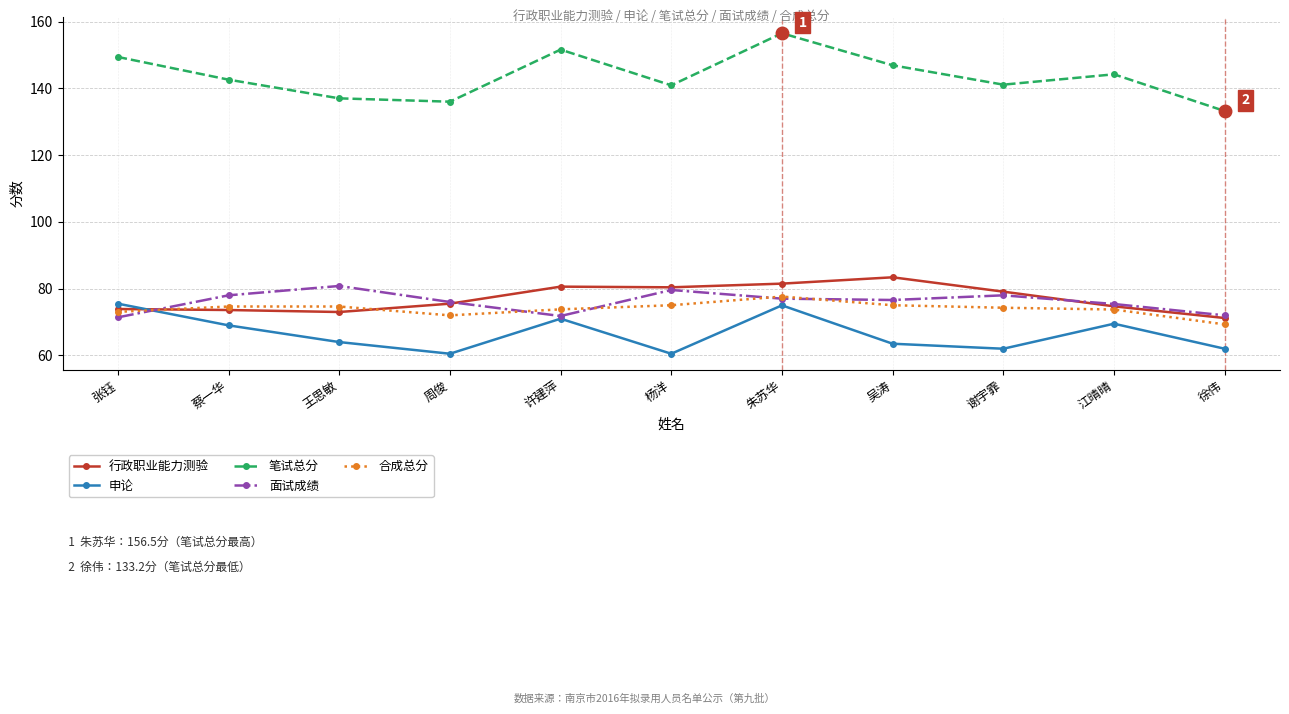

The 面试成绩 series shows 80.8 at 王思敏. True or false?

True